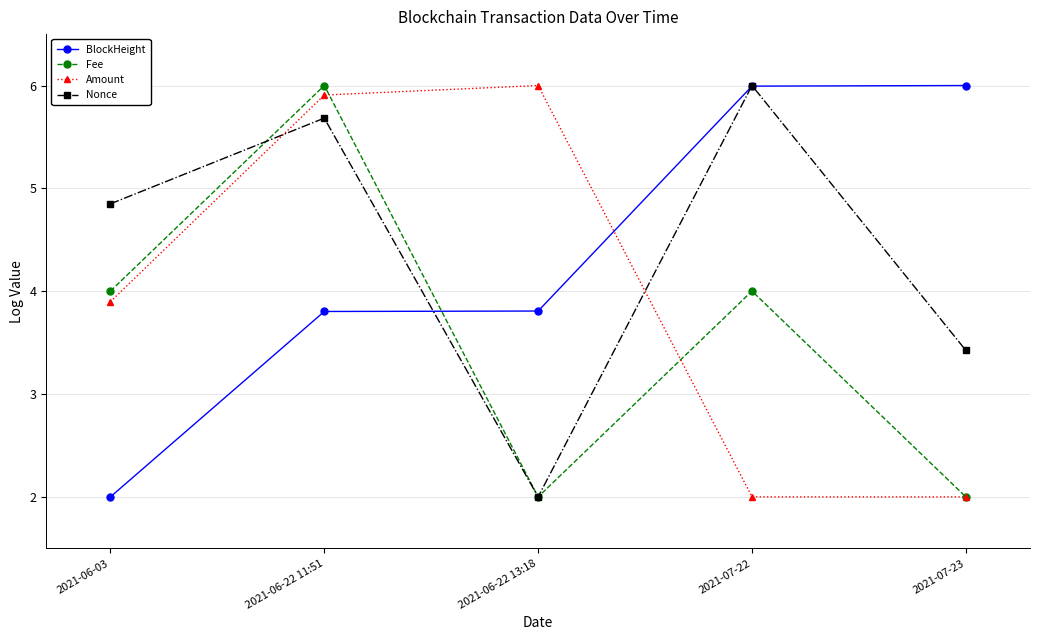

What is the label of the 5th point from the right?

2021-06-03